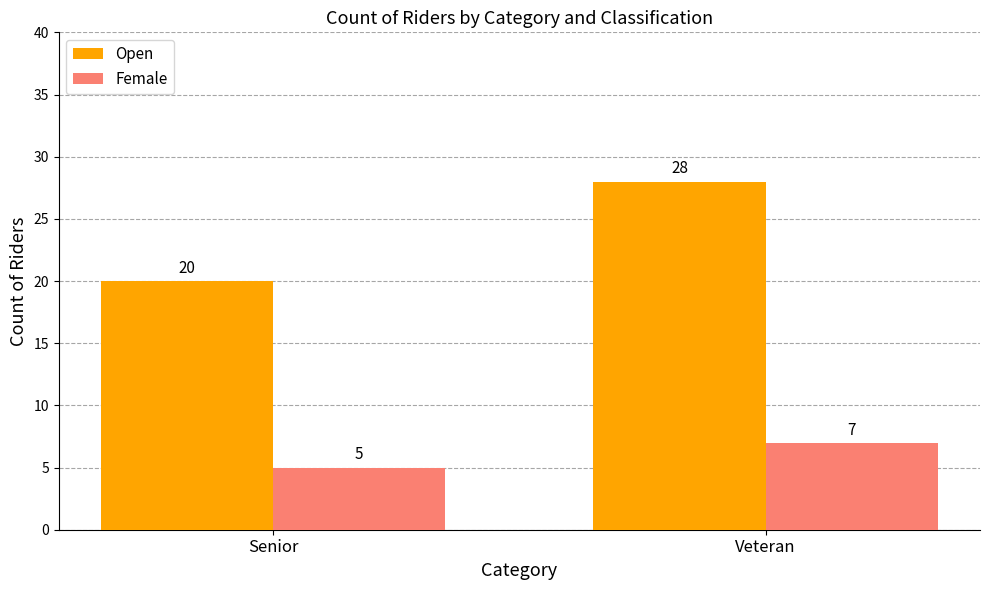

What is the approximate value of Open at Senior?

20